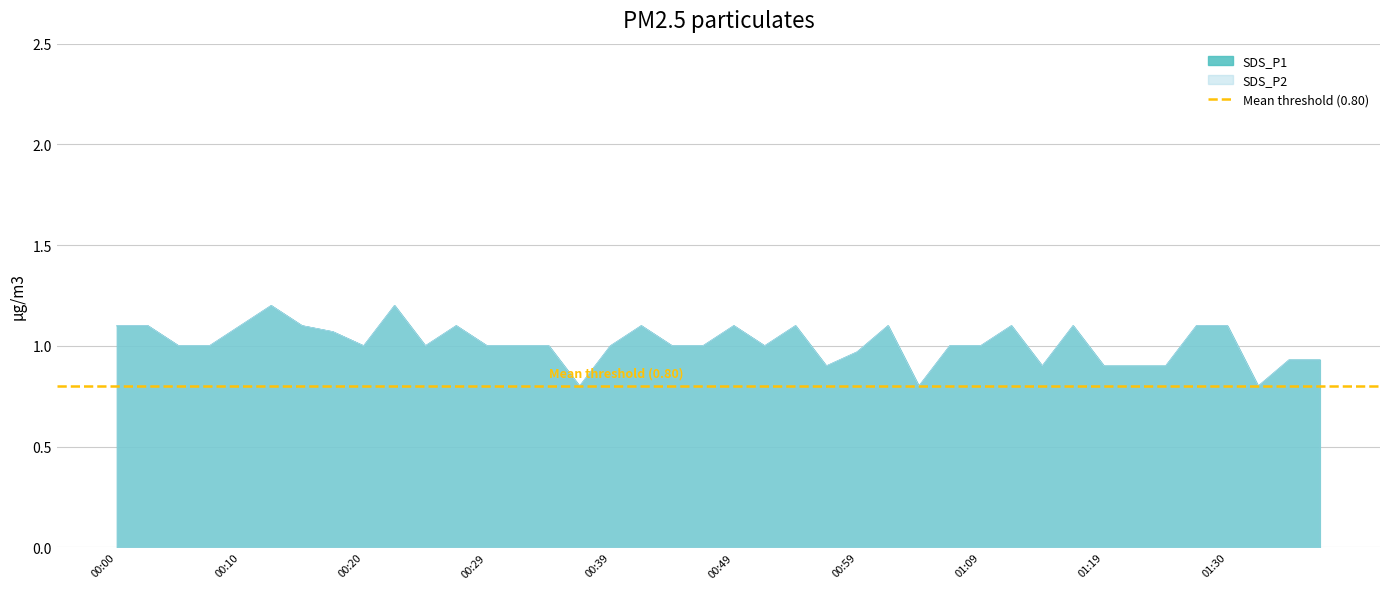

Reading right to left, what are all the values shown in this chart?

SDS_P1: 0.9	0.9	0.8	1.1	1.1	0.9	0.9	0.9	1.1	0.9	1.1	1.0	1.0	0.8	1.1	1.0	0.9	1.1	1.0	1.1	1.0	1.0	1.1	1.0	0.8	1.0	1.0	1.0	1.1	1.0	1.2	1.0	1.1	1.1	1.2	1.1	1.0	1.0	1.1	1.1
SDS_P2: 0.9	0.9	0.8	1.1	1.1	0.9	0.9	0.9	1.1	0.9	1.1	1.0	1.0	0.8	1.1	1.0	0.9	1.1	1.0	1.1	1.0	1.0	1.1	1.0	0.8	1.0	1.0	1.0	1.1	1.0	1.2	1.0	1.1	1.1	1.2	1.1	1.0	1.0	1.1	1.1